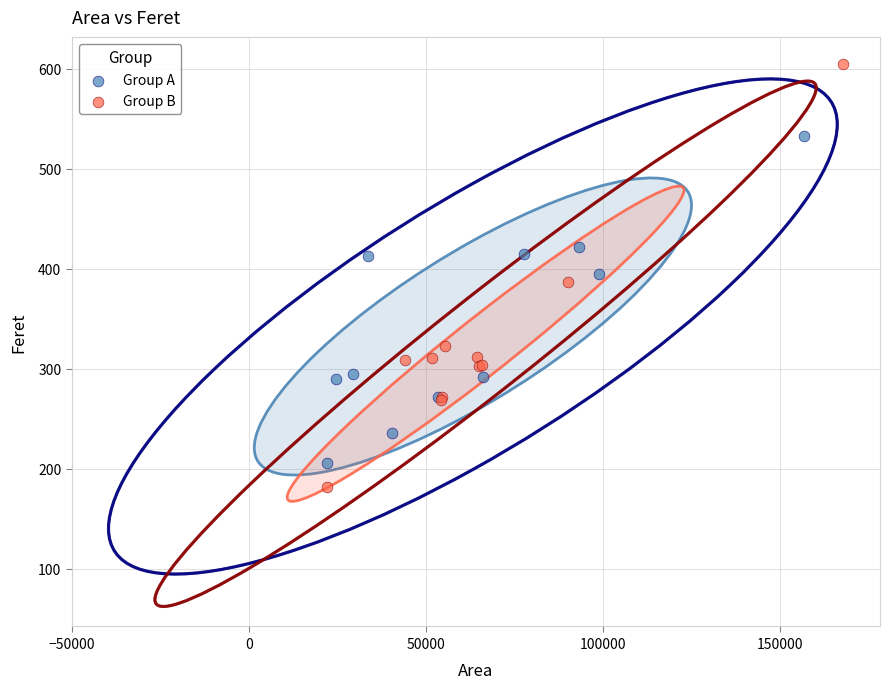

Which series has the largest Y range (max minus min)?

Group B